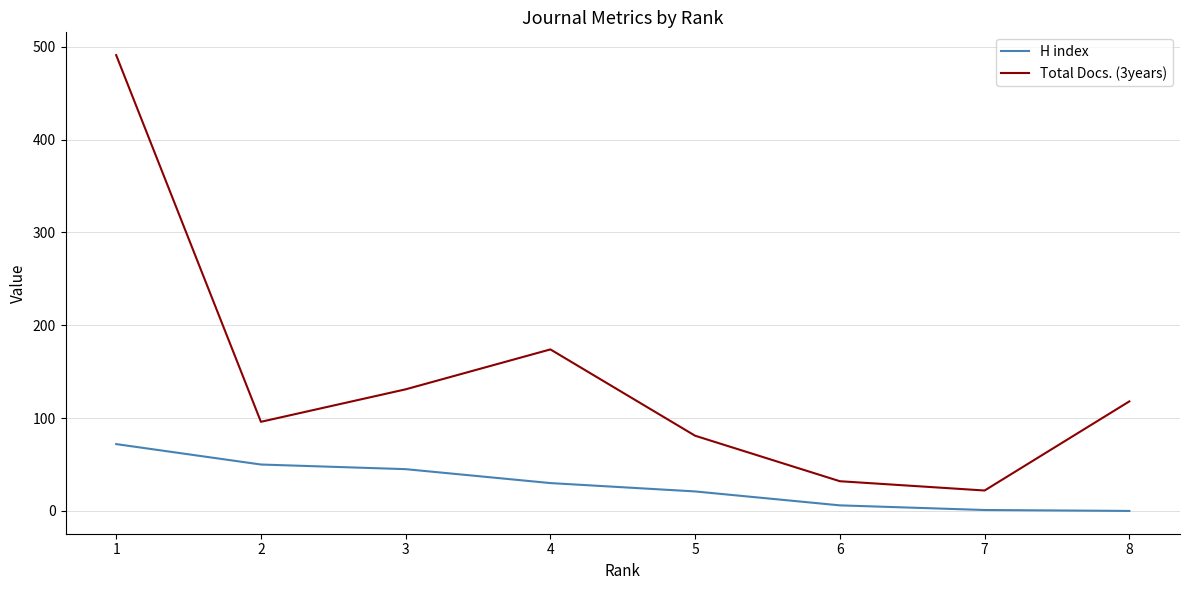

What is the lowest value of the Total Docs. (3years) series?

22